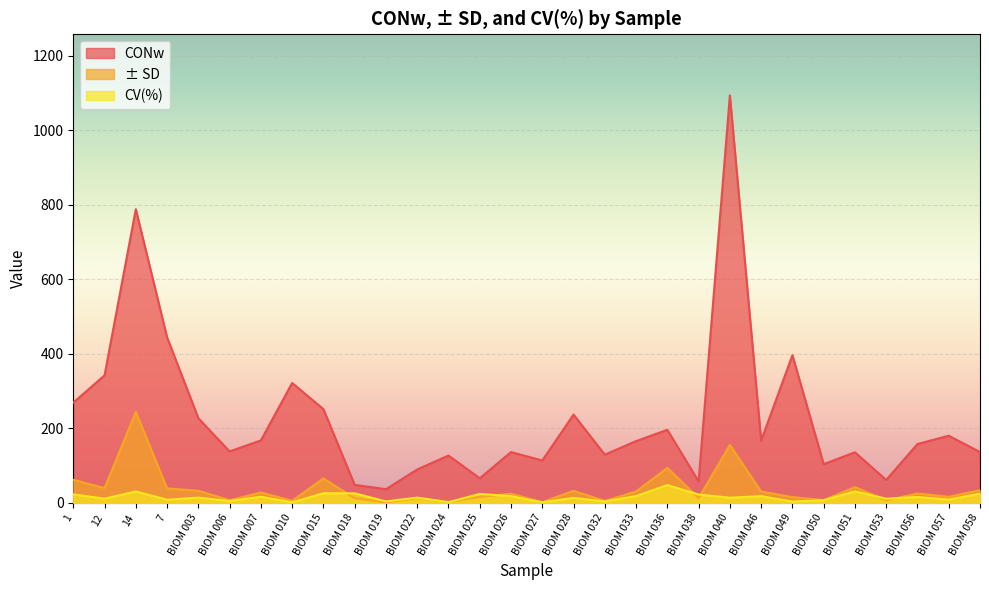

Does the chart display data point markers on the line(s)?

No